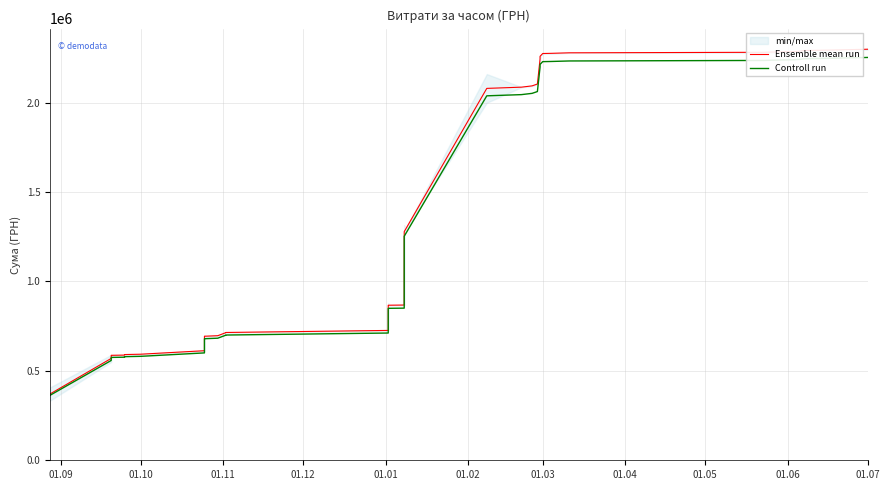

True or false: Ensemble mean run and Controll run intersect in this chart.

False